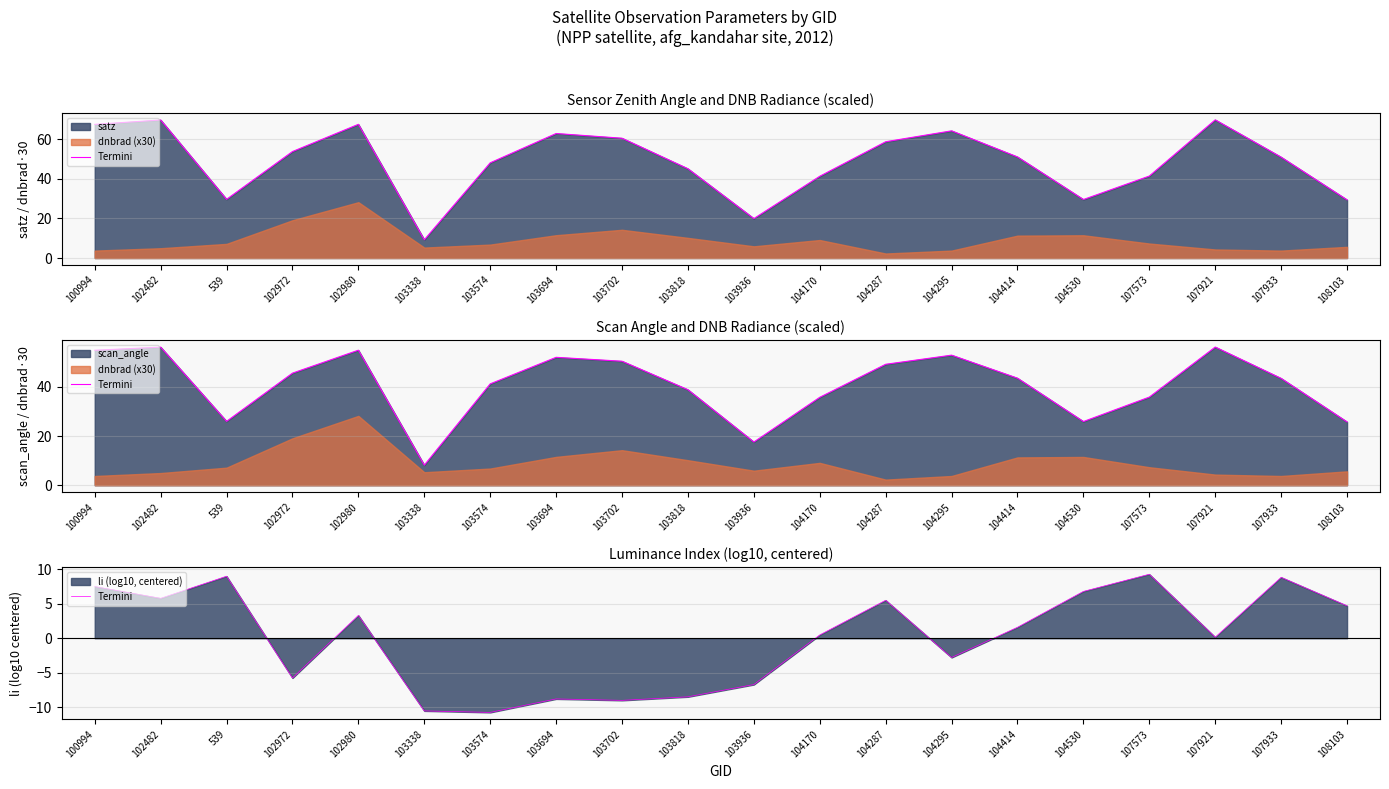

How many lines are shown in the chart?

1